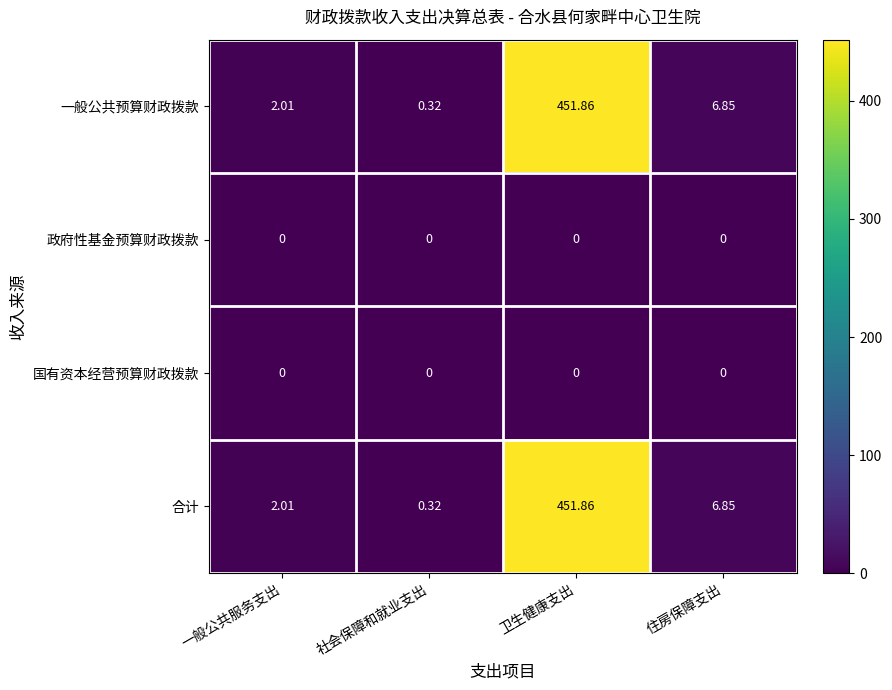

How many data points in 合计 are above 6?

2